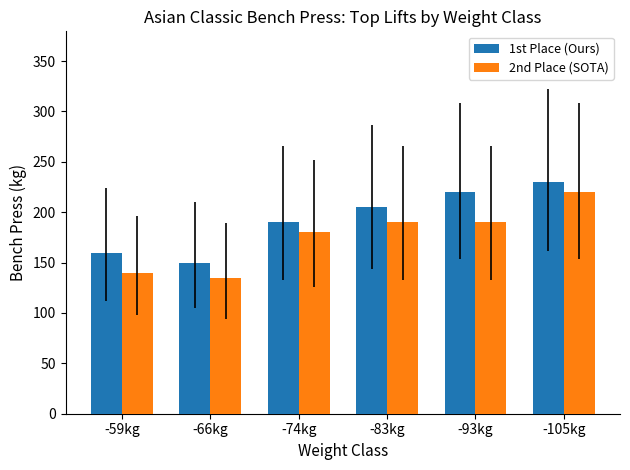

At which category does the chart reach its minimum across all series?

-66kg